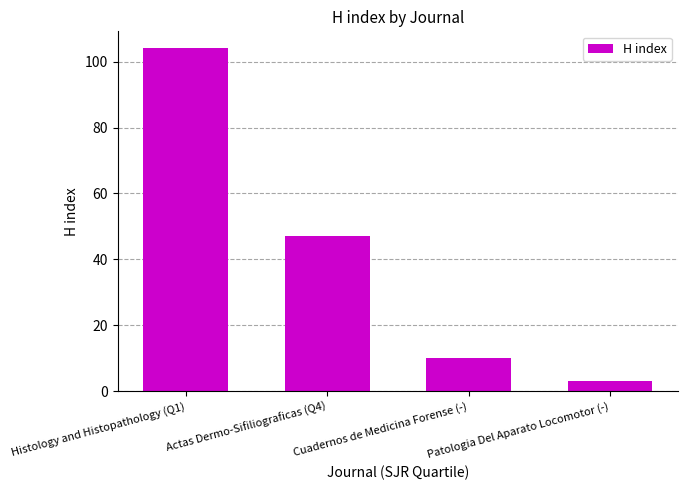

How many series are shown in this chart?

1